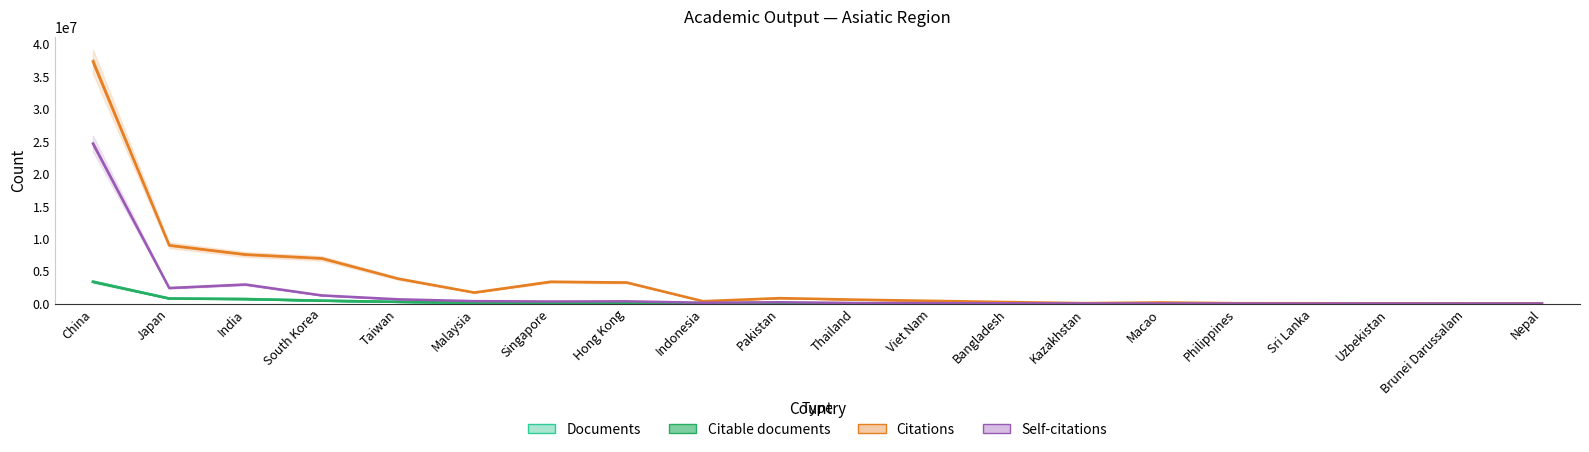

What is the value of the Citable documents point at the 20th from the left?

1505